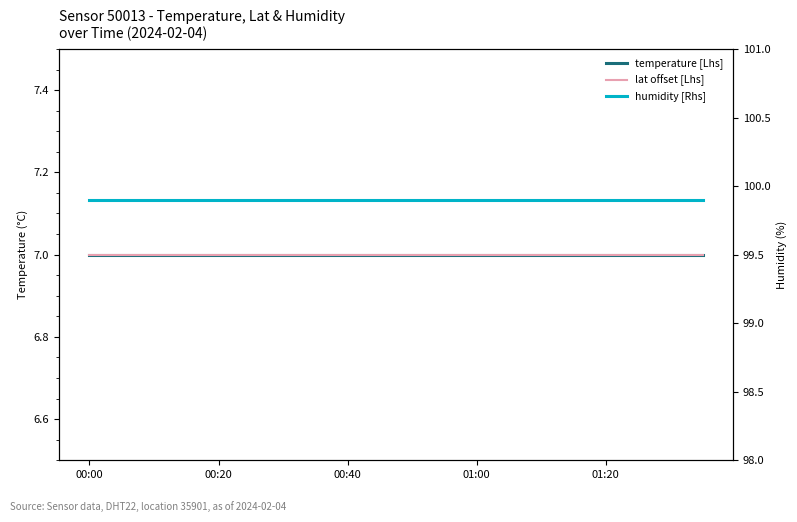

List the series in order of their peak value, highest first.

humidity [Rhs], temperature [Lhs], lat offset [Lhs]